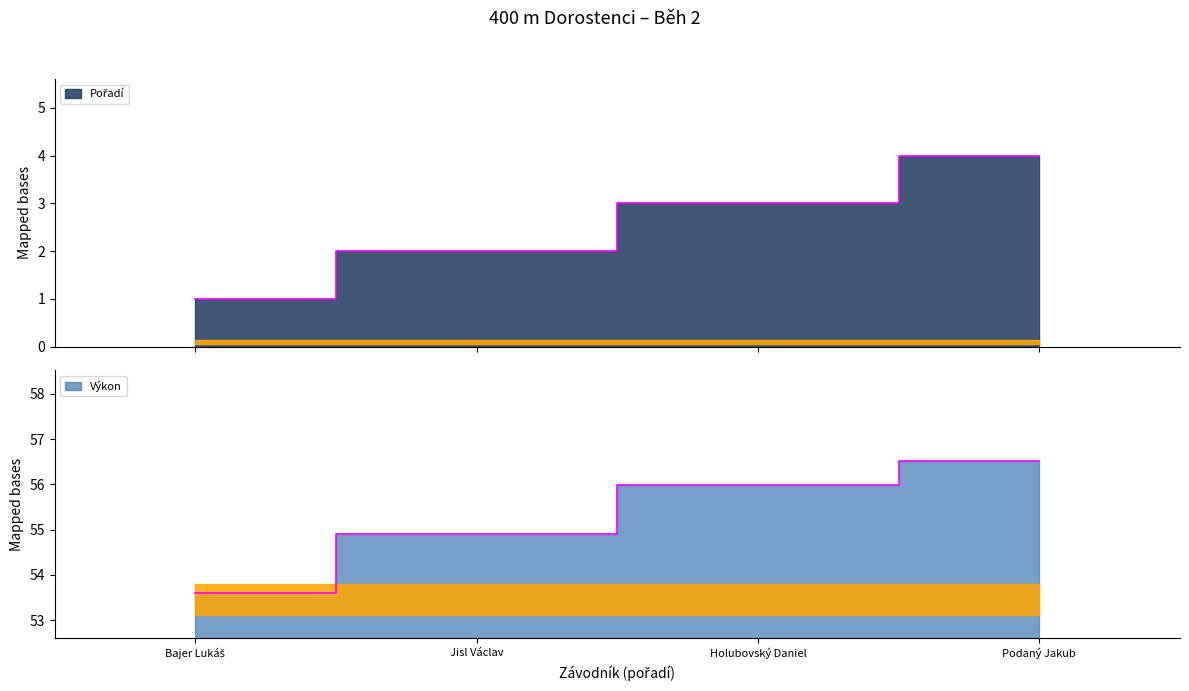

Reading left to right, extract all data points from this chart.

Pořadí: Bajer Lukáš=1.0	Jisl Václav=2.0	Holubovský Daniel=3.0	Podaný Jakub=4.0
Výkon: Bajer Lukáš=53.6	Jisl Václav=54.9	Holubovský Daniel=56.0	Podaný Jakub=56.5